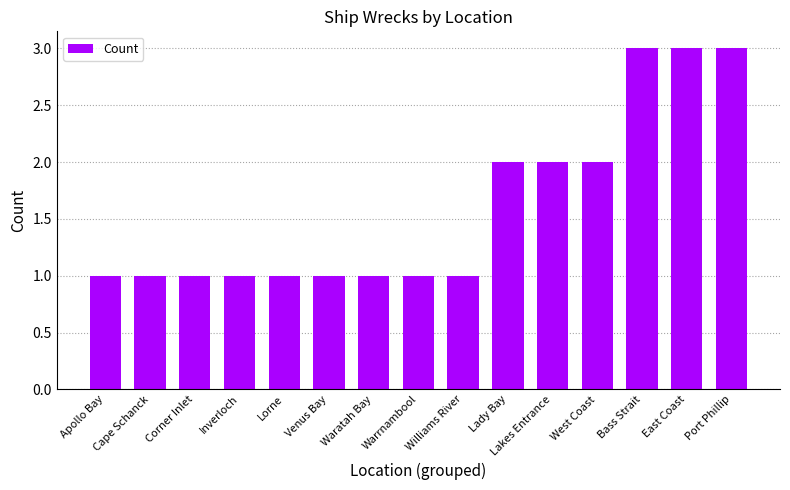

What is the label of the 7th bar from the right?

Williams River